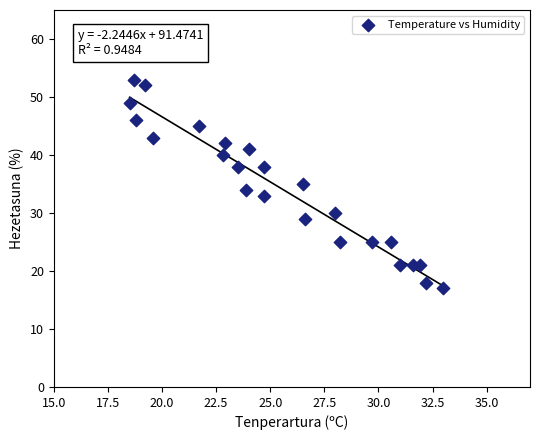

What is the range of Y values (max minus min)?

36